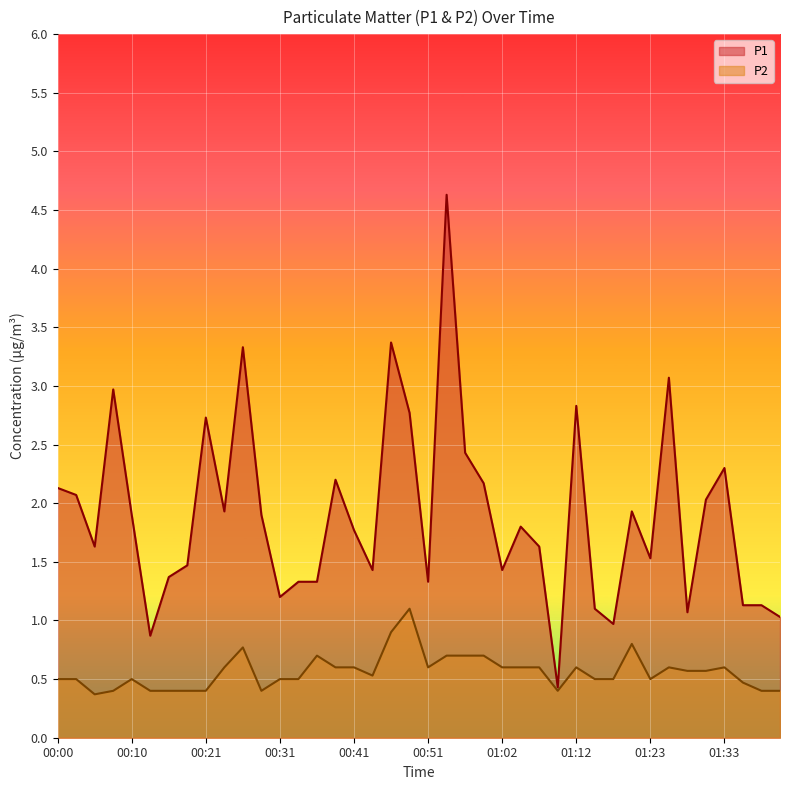

How many interior local valleys does the P1 series have?

11